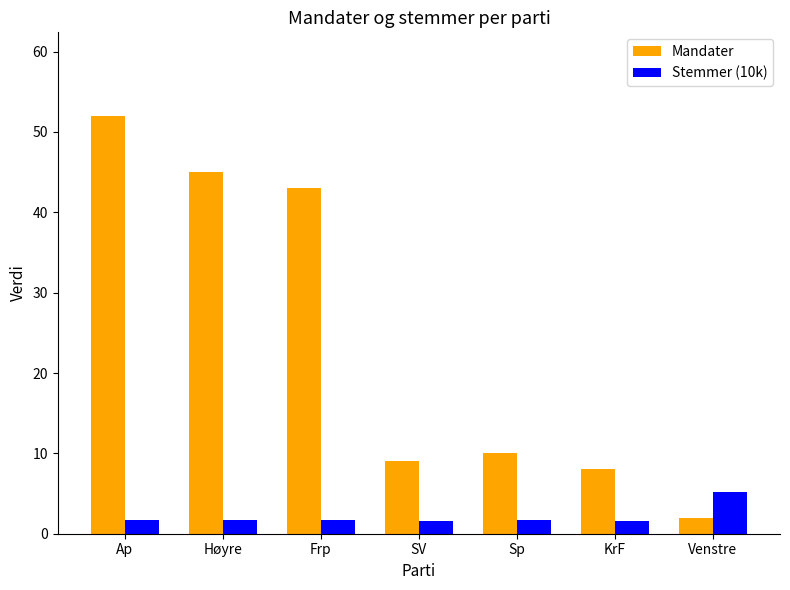

The value of Mandater at Ap is 52.0. True or false?

True